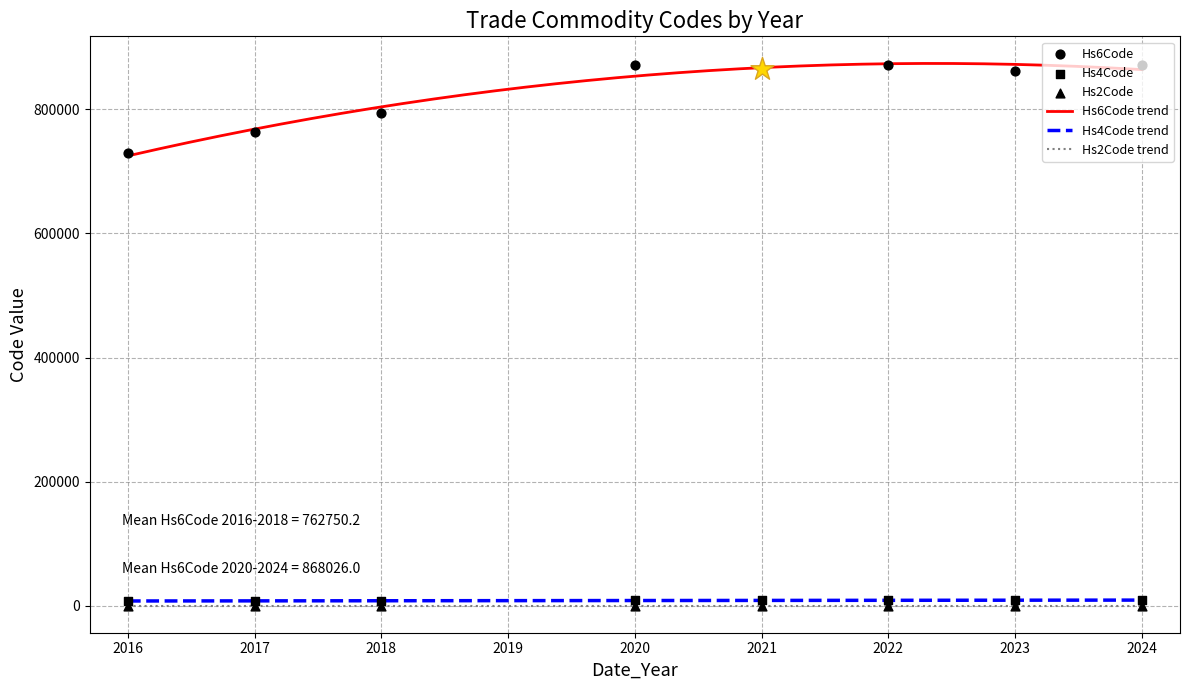

Which series reaches the maximum Y coordinate?

Hs6Code